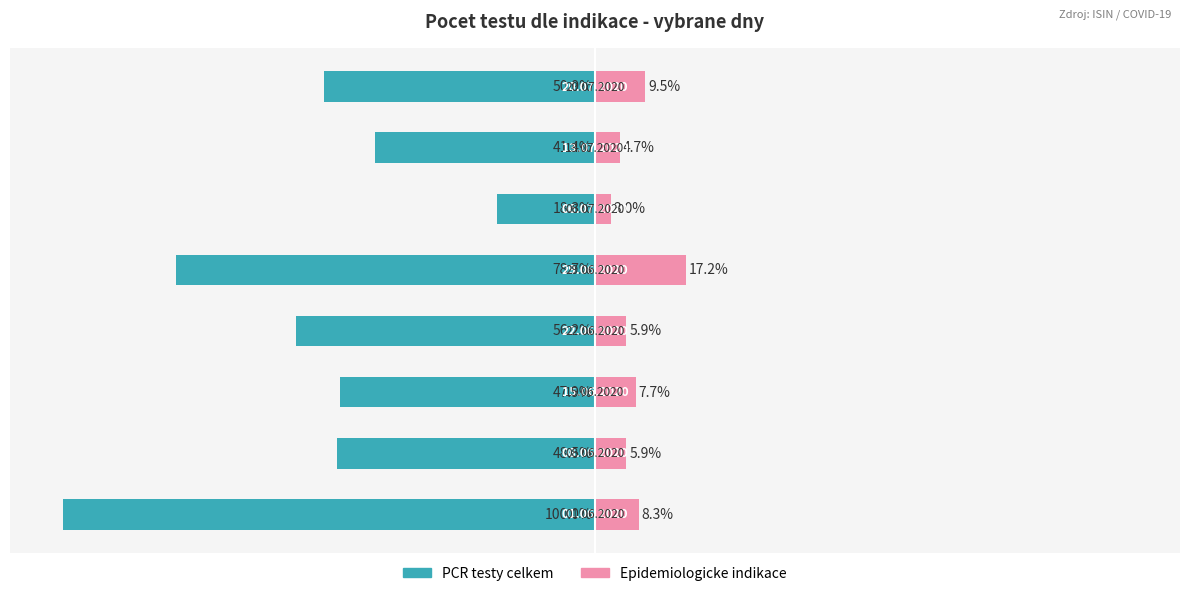

Between 2 and 6, which series saw the biggest shift?

PCR testy celkem